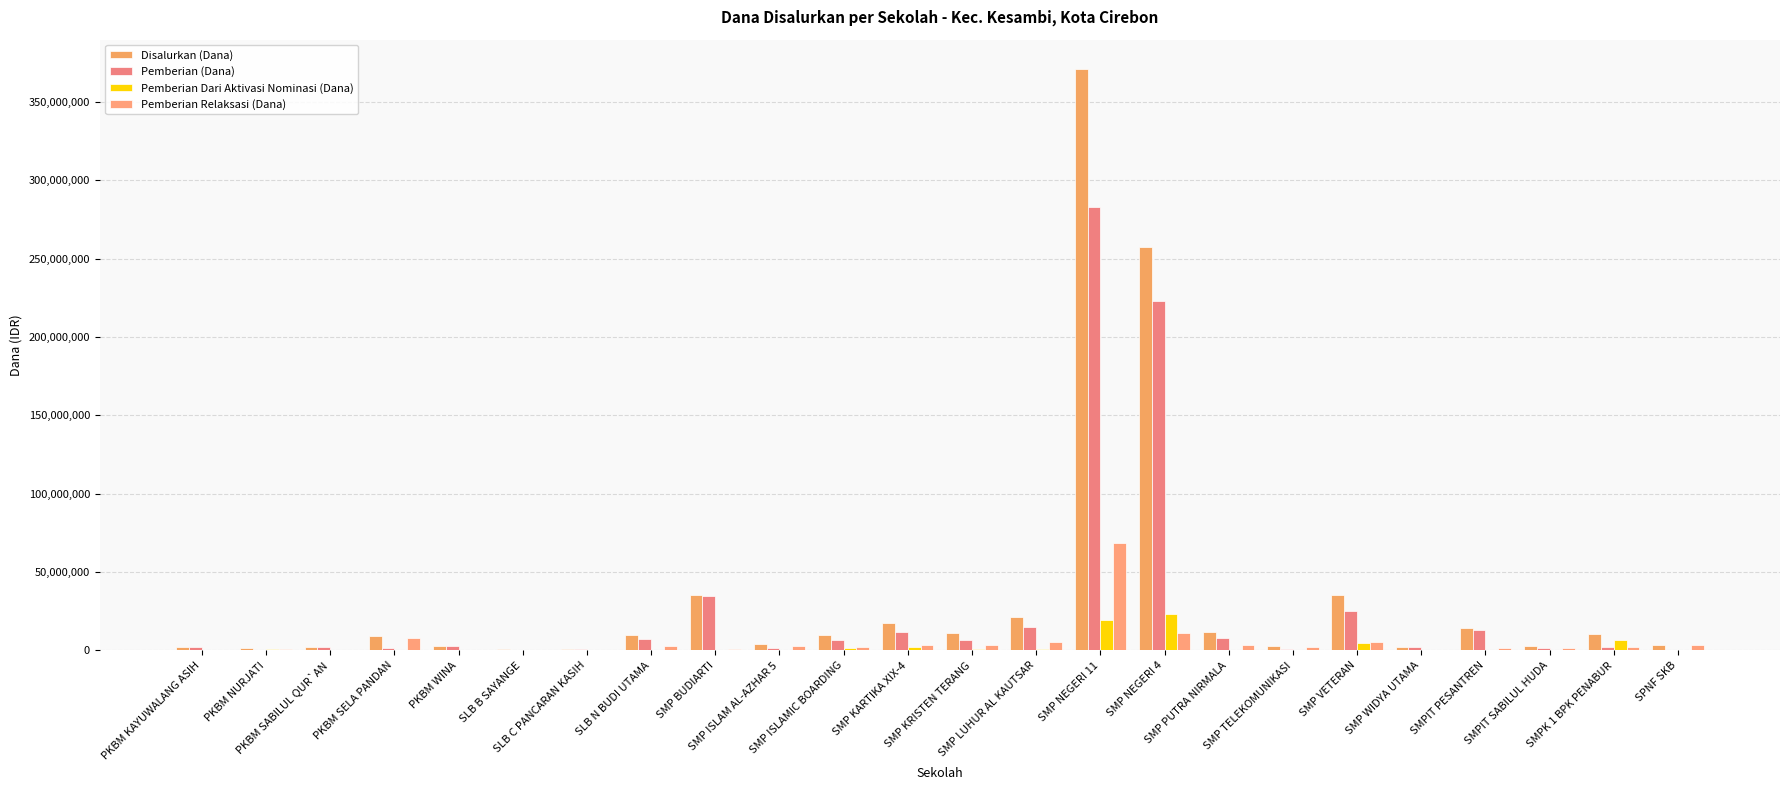

What is the difference between the Pemberian (Dana) values at SLB C PANCARAN KASIH and SMP NEGERI 11?

282000000